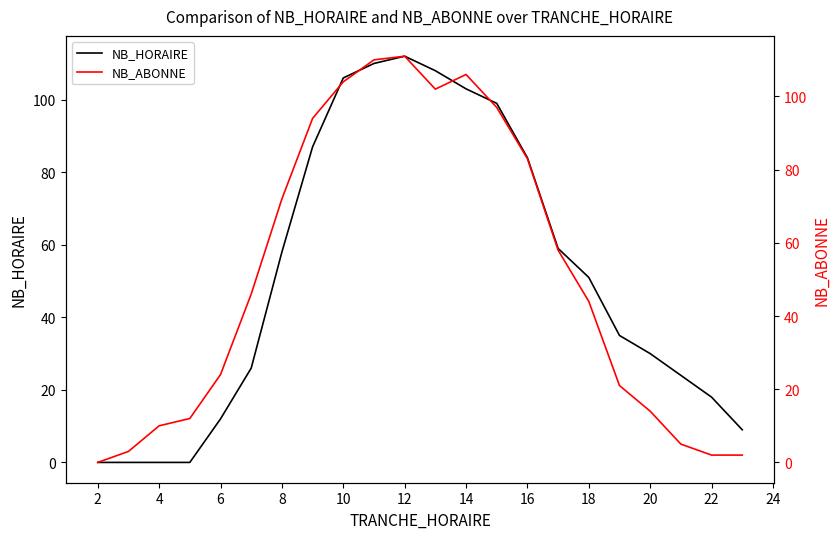

The value of NB_HORAIRE at 6 is 19. True or false?

False